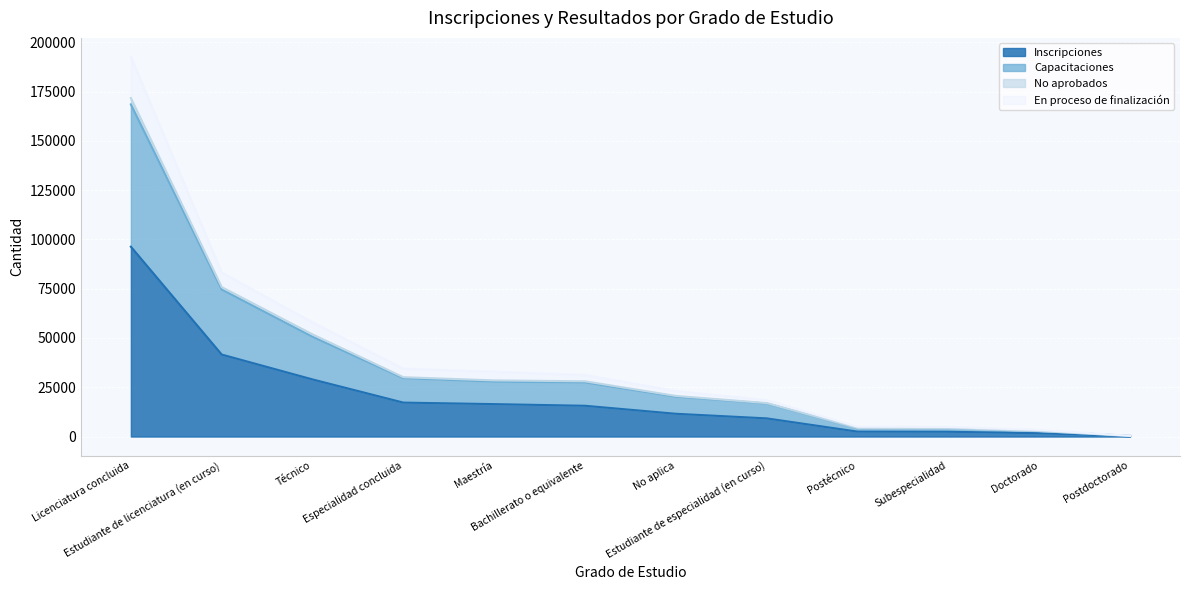

True or false: Inscripciones has more than 1 points higher than both neighbors.

False